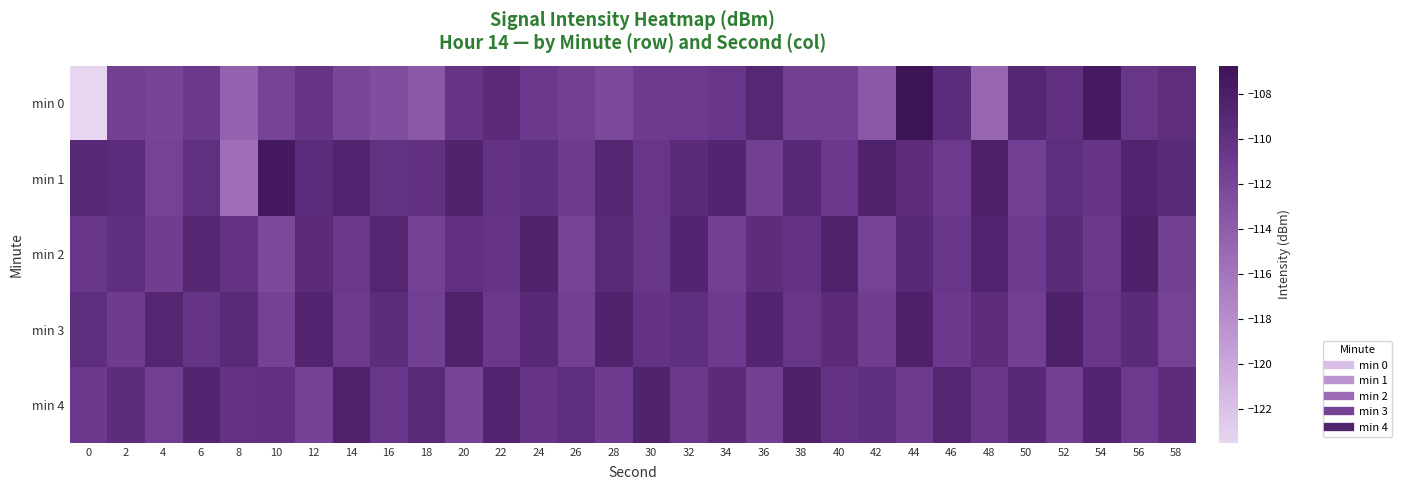

Which has a higher value, 10 or 34?

34